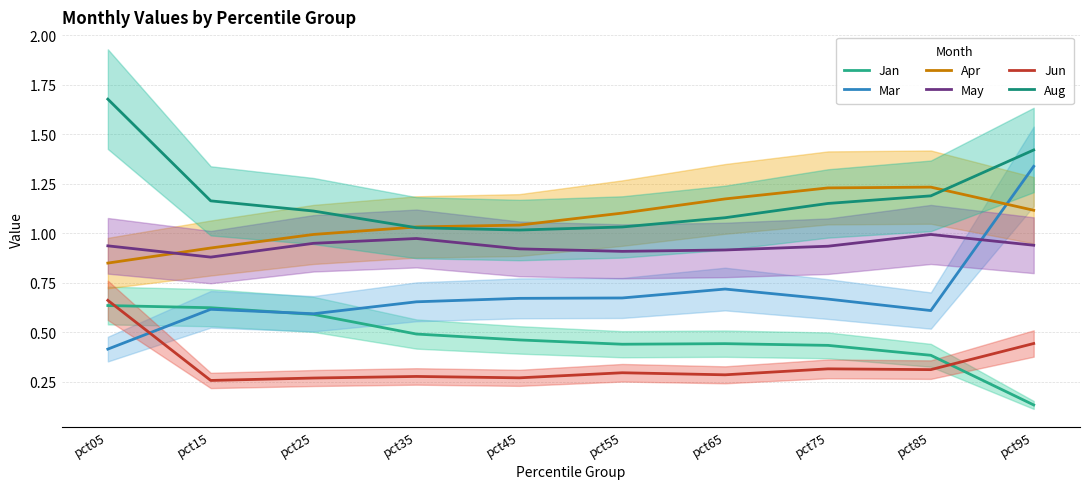

Which category has the highest value across all series?

pct05